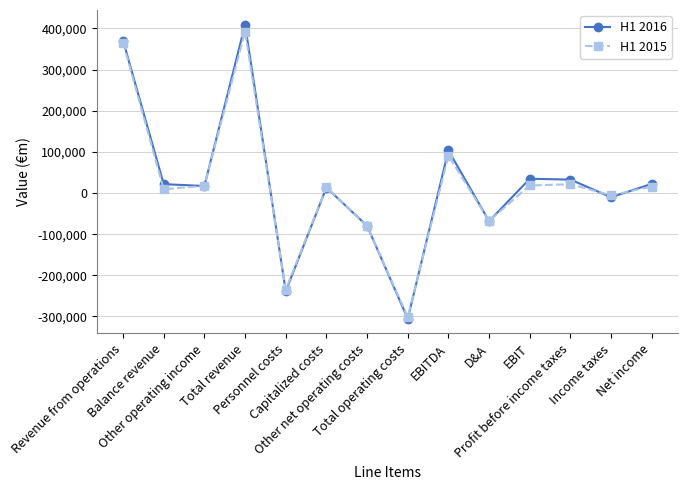

The H1 2016 series shows 21457 at Balance revenue. True or false?

True